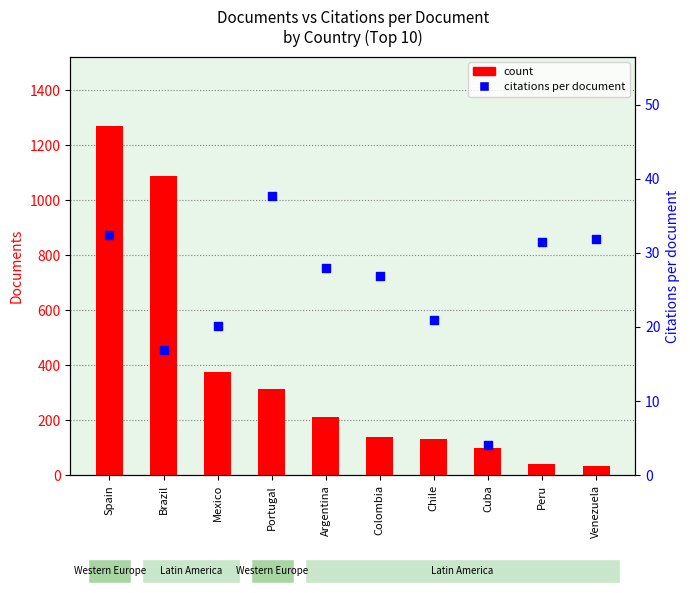

At how many categories does at least one series exceed 935?

2